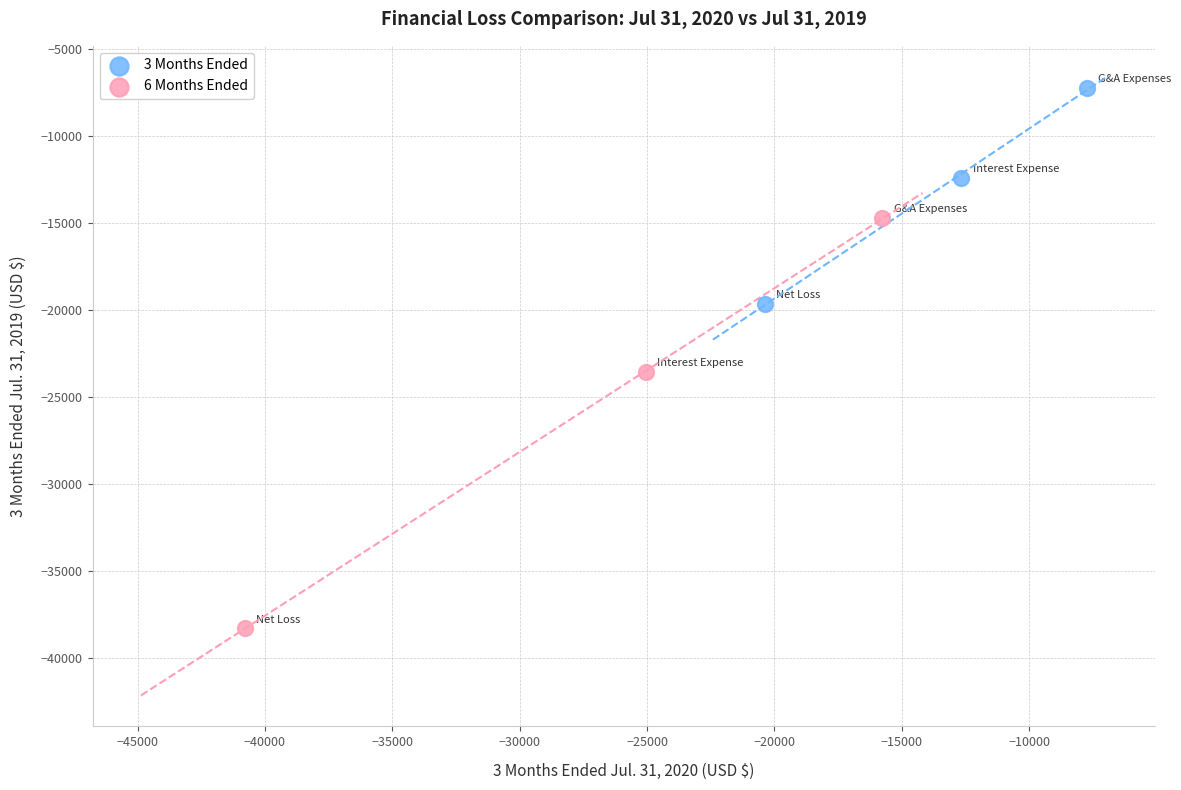

Which series reaches the minimum Y coordinate?

6 Months Ended